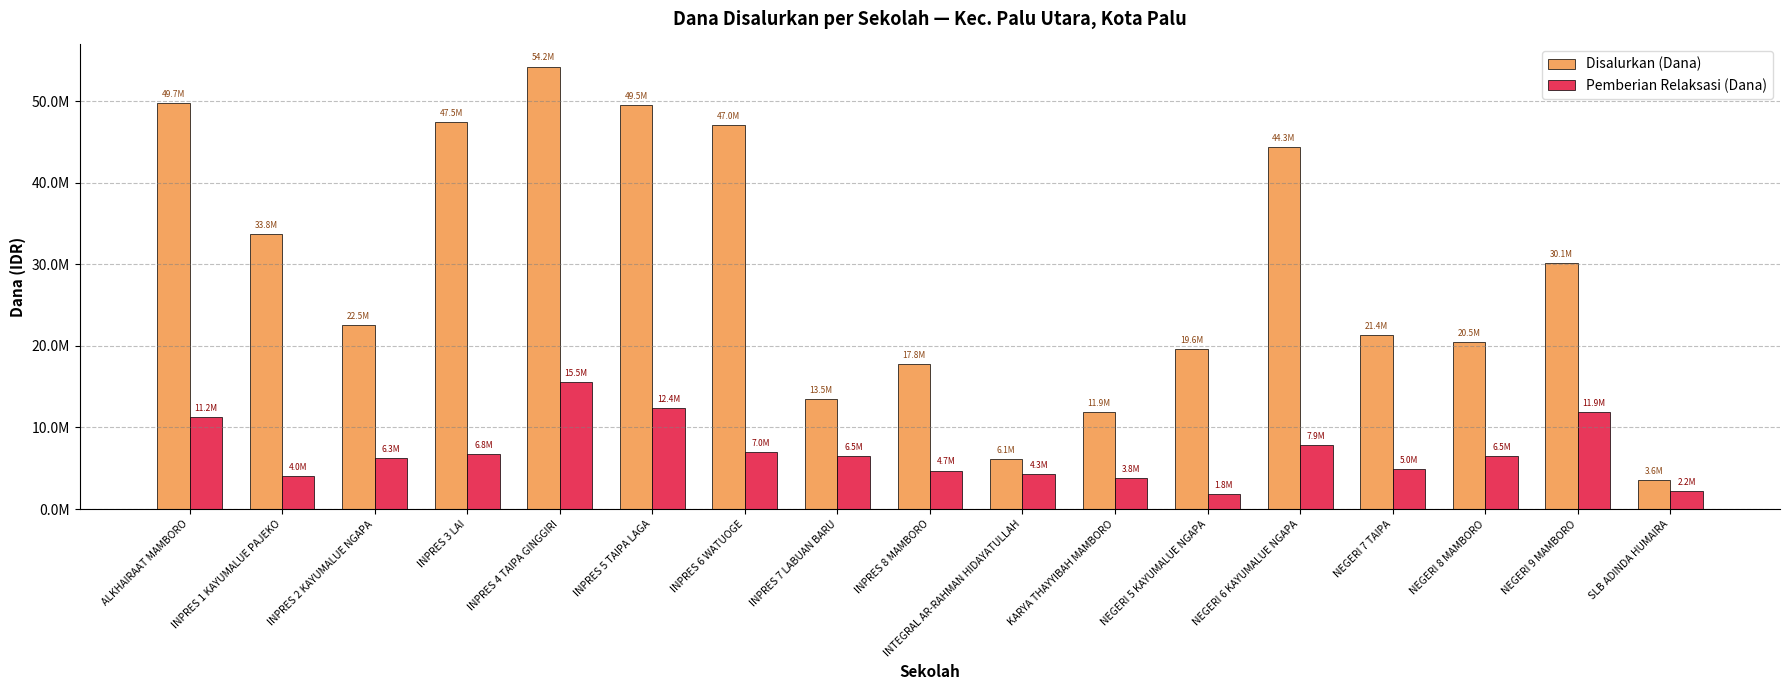

The Disalurkan (Dana) series shows 8447468 at INTEGRAL AR-RAHMAN HIDAYATULLAH. True or false?

False